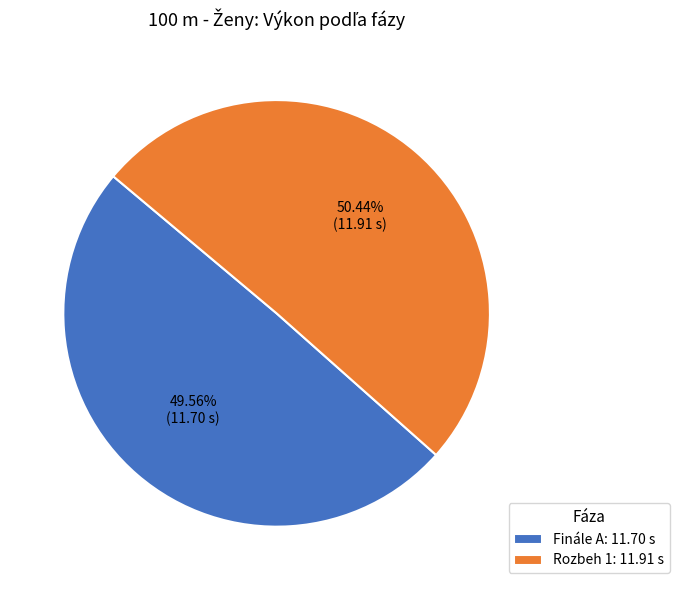

Does Rozbeh 1 account for over 50% of the chart?

Yes